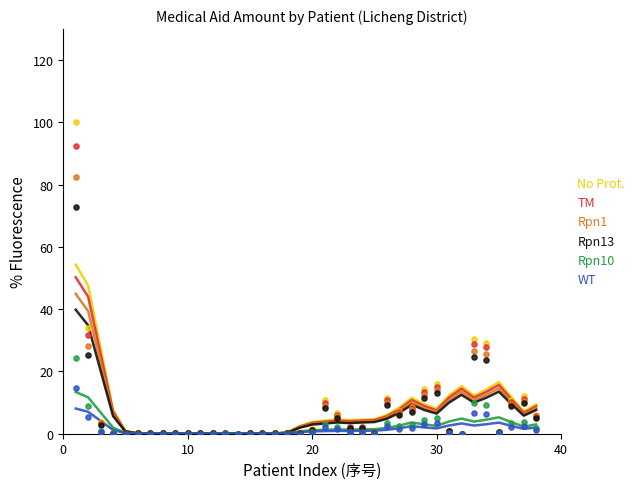

In the No Prot. series, what Y value is closest to 50?

34.0